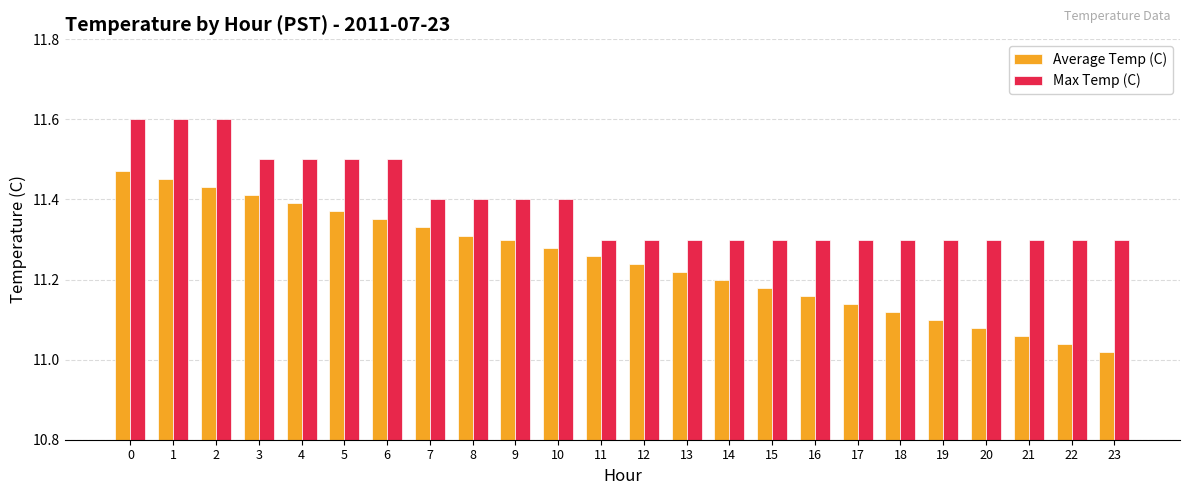

Which series changed the most between 13 and 20?

Average Temp (C)